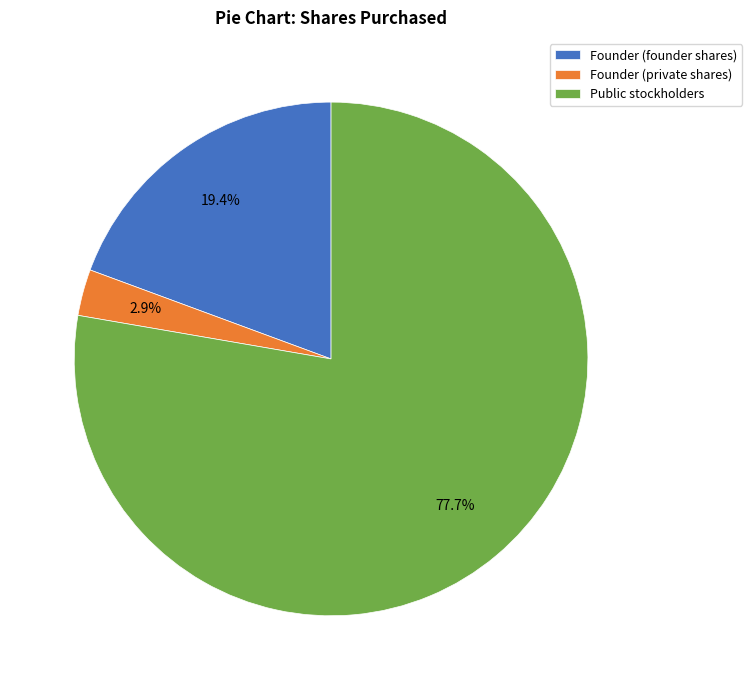

Which has a higher value, Public stockholders or Founder (private shares)?

Public stockholders